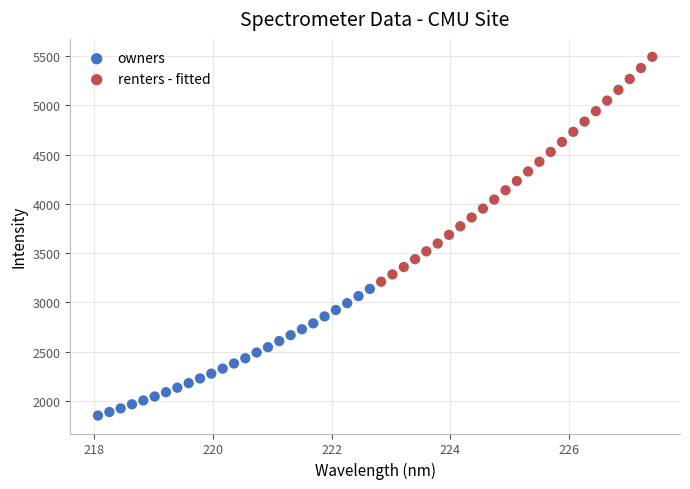

Which series has the largest Y range (max minus min)?

renters - fitted